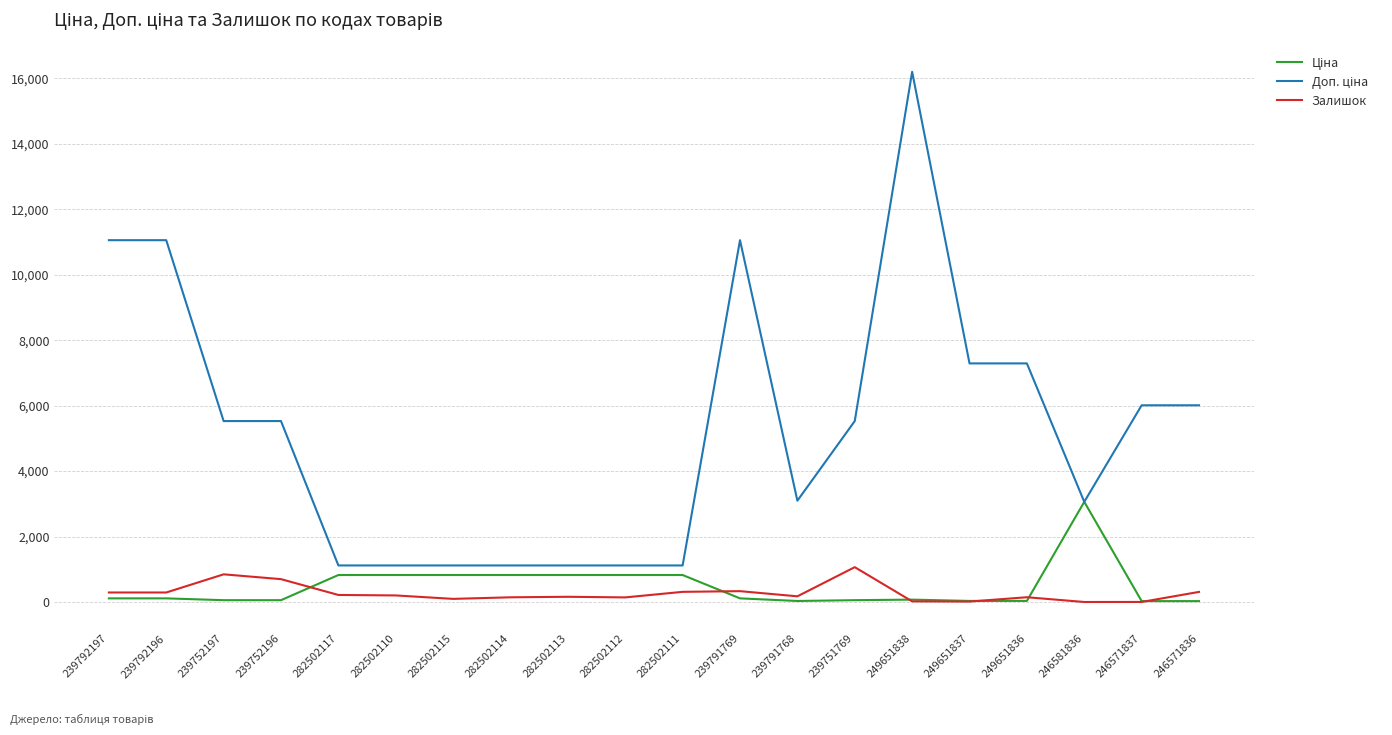

What is the maximum value shown in the chart?

16200.0